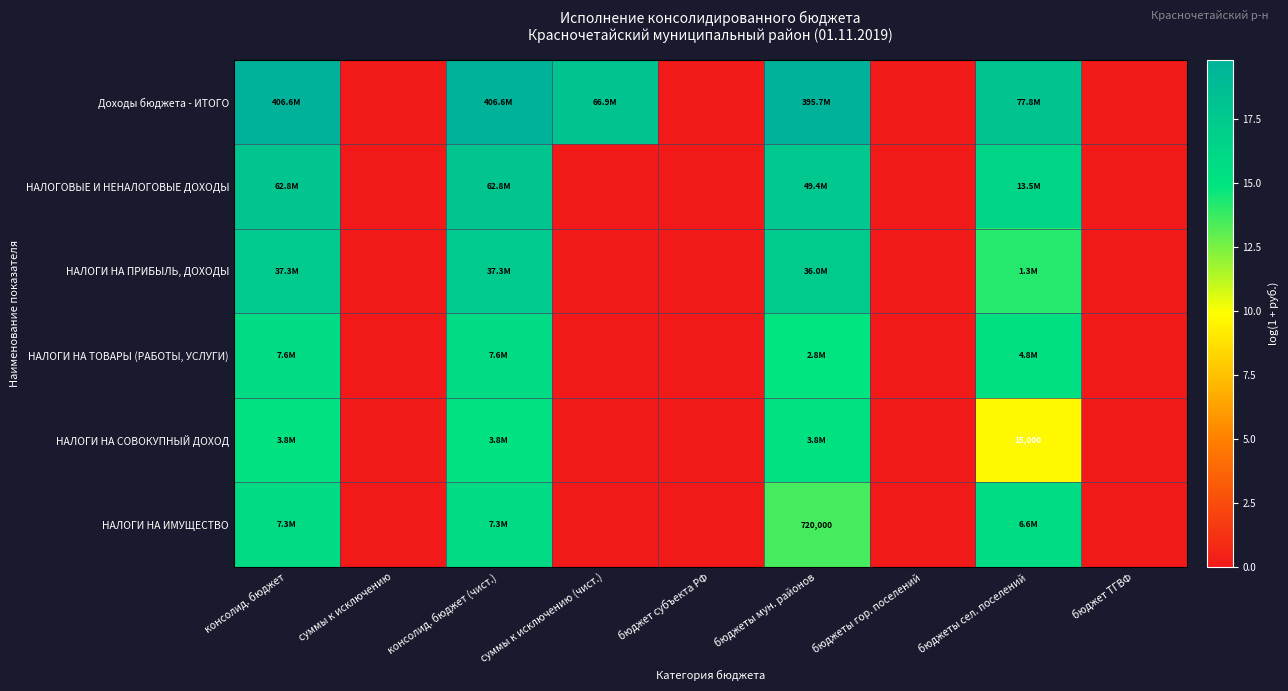

Which series changed the most between бюджеты мун. районов and бюджеты гор. поселений?

Доходы бюджета - ИТОГО